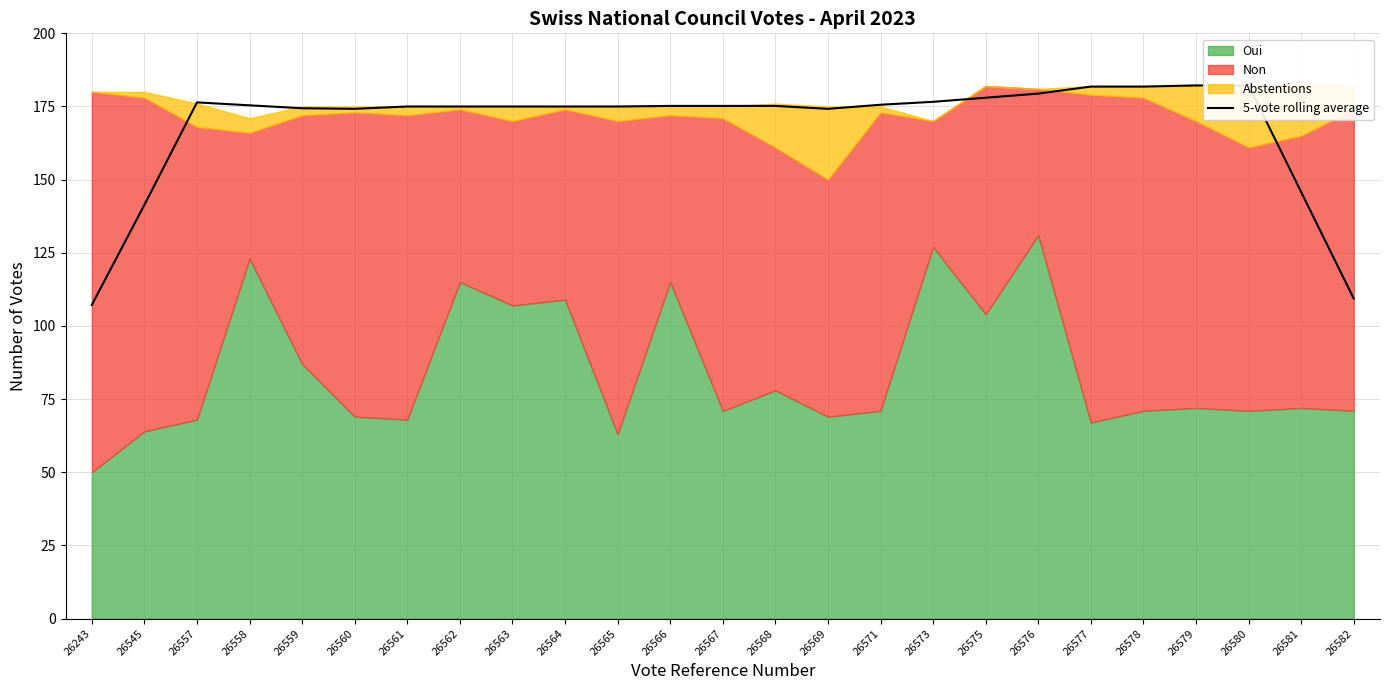

Reading left to right, list all the values displayed in this chart.

107.2	141.4	176.4	175.4	174.4	174.2	175.0	175.0	175.0	175.0	175.0	175.2	175.2	175.2	174.2	175.6	176.6	178.0	179.4	181.8	181.8	182.2	182.2	145.8	109.4